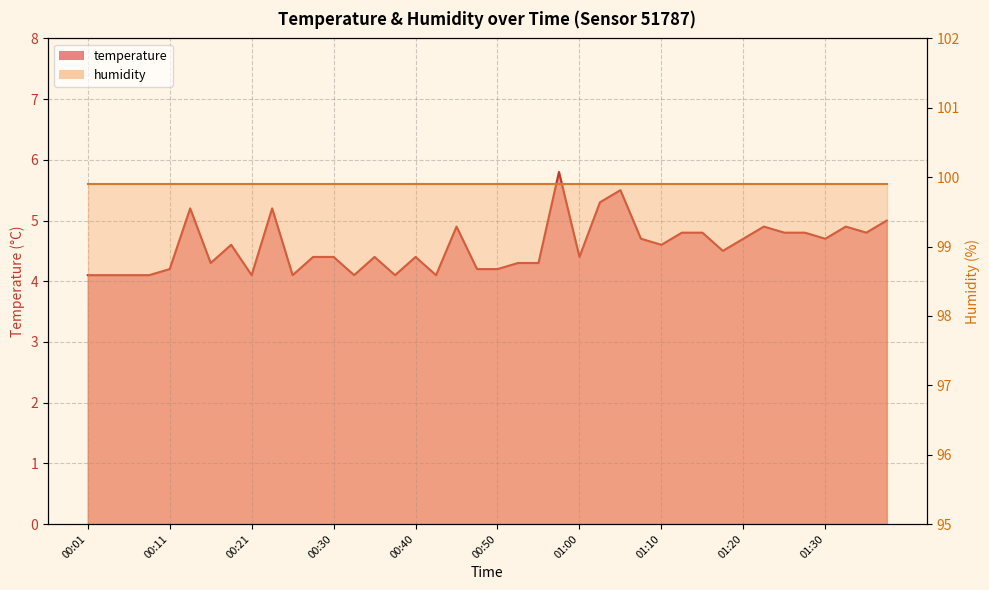

What is the value of the 20th point from the left?

4.2